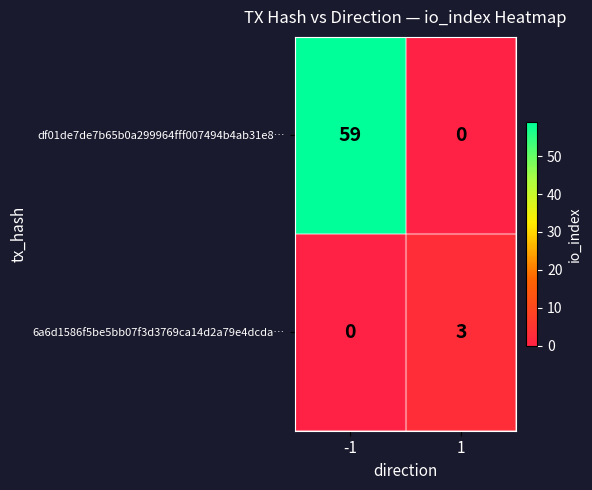

Rank the series at -1 from lowest to highest value.

6a6d1586f5be5bb07f3d3769ca14d2a79e4dcda…, df01de7de7b65b0a299964fff007494b4ab31e8…